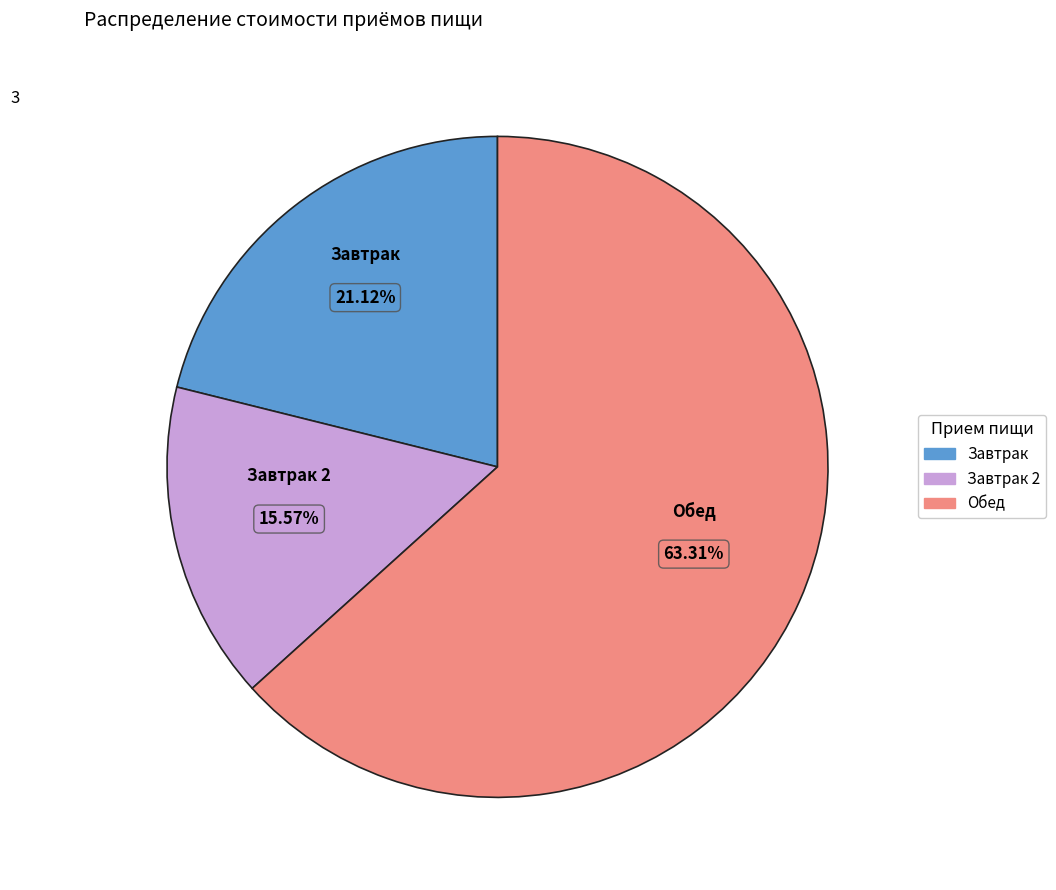

Is there any slice that represents more than half of the pie?

Yes